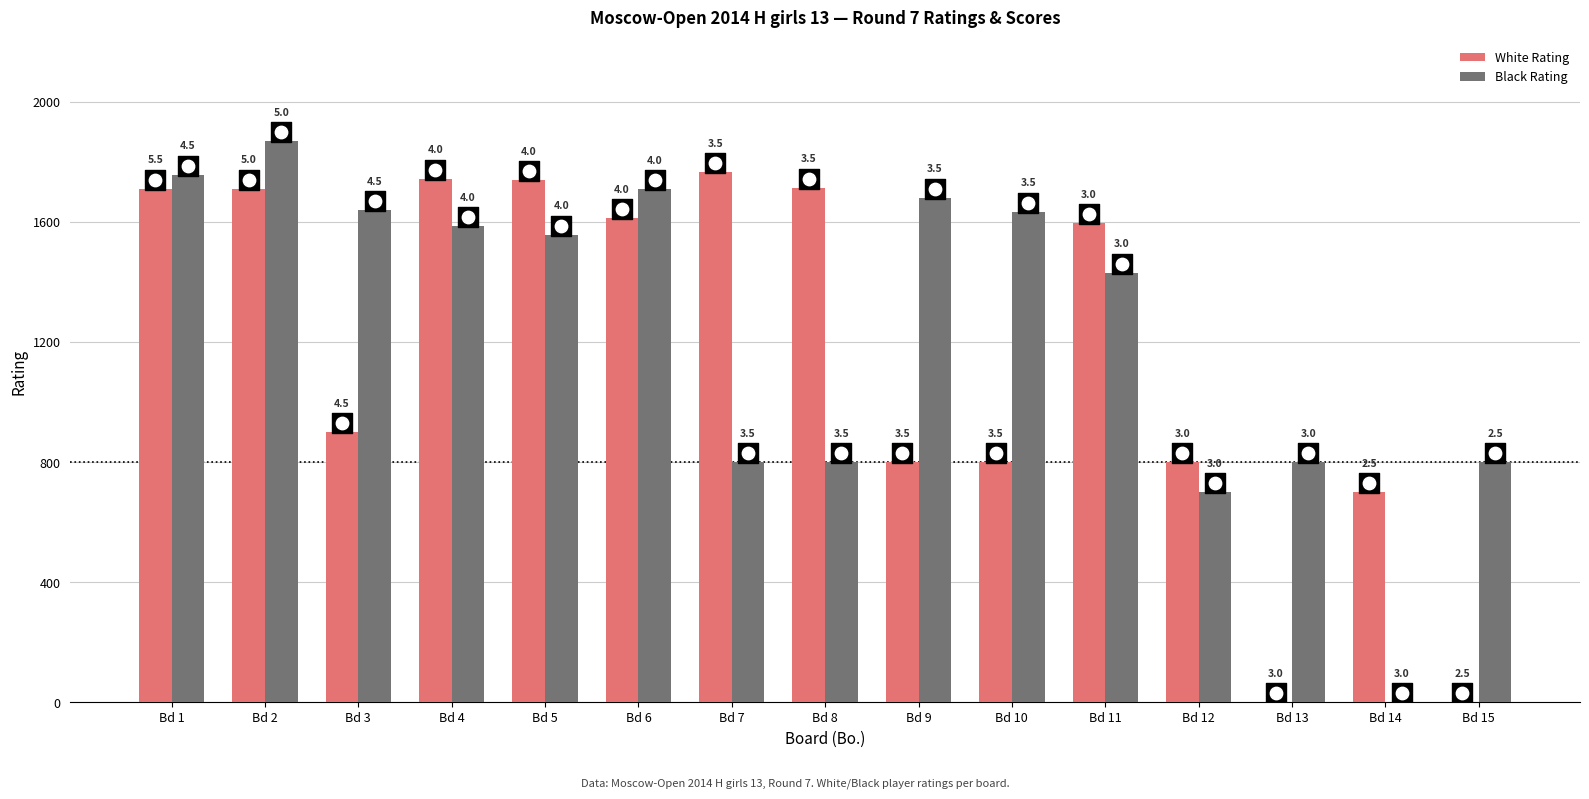

Which series has the largest total across all categories?

Black Score marker